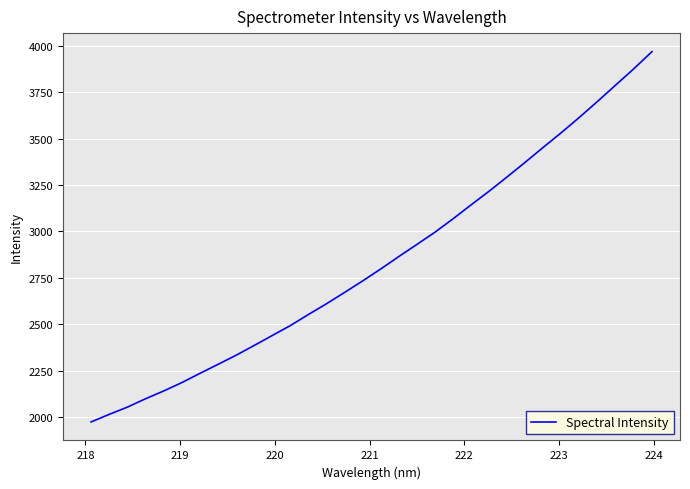

How many lines are shown in the chart?

1